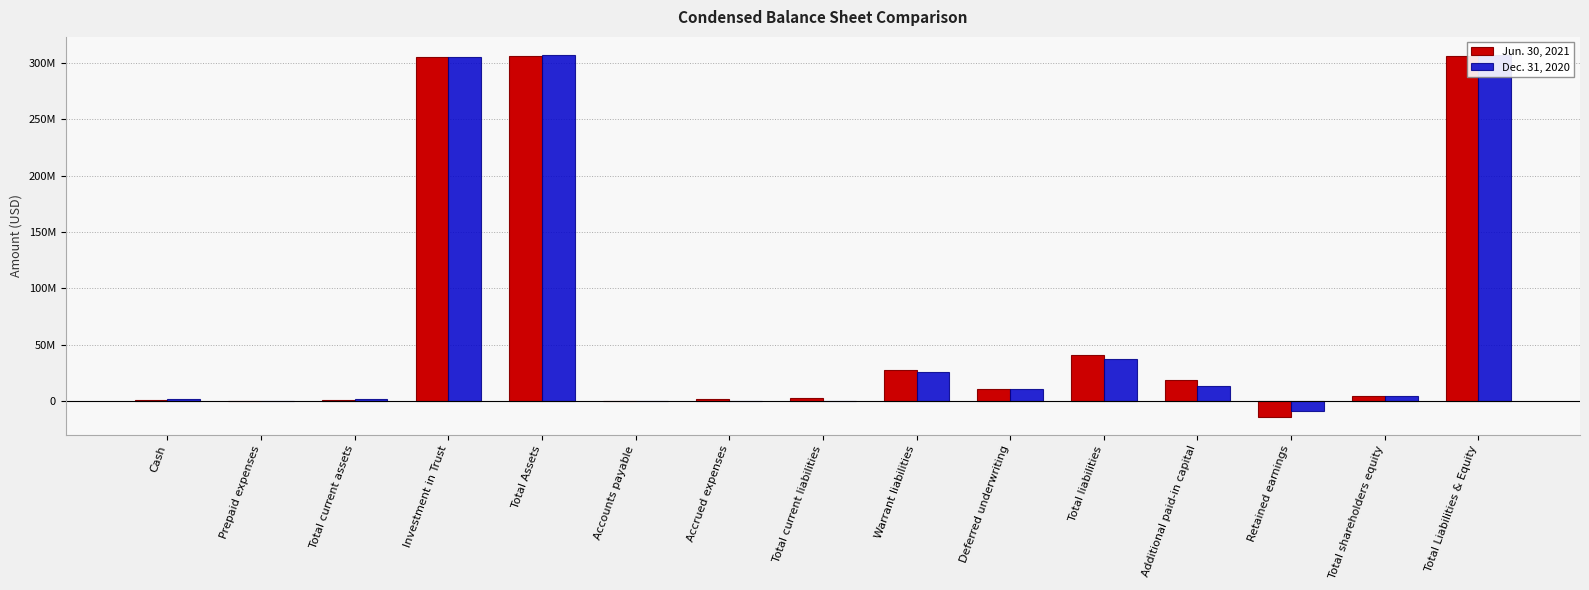

Count the number of data series in this chart.

2